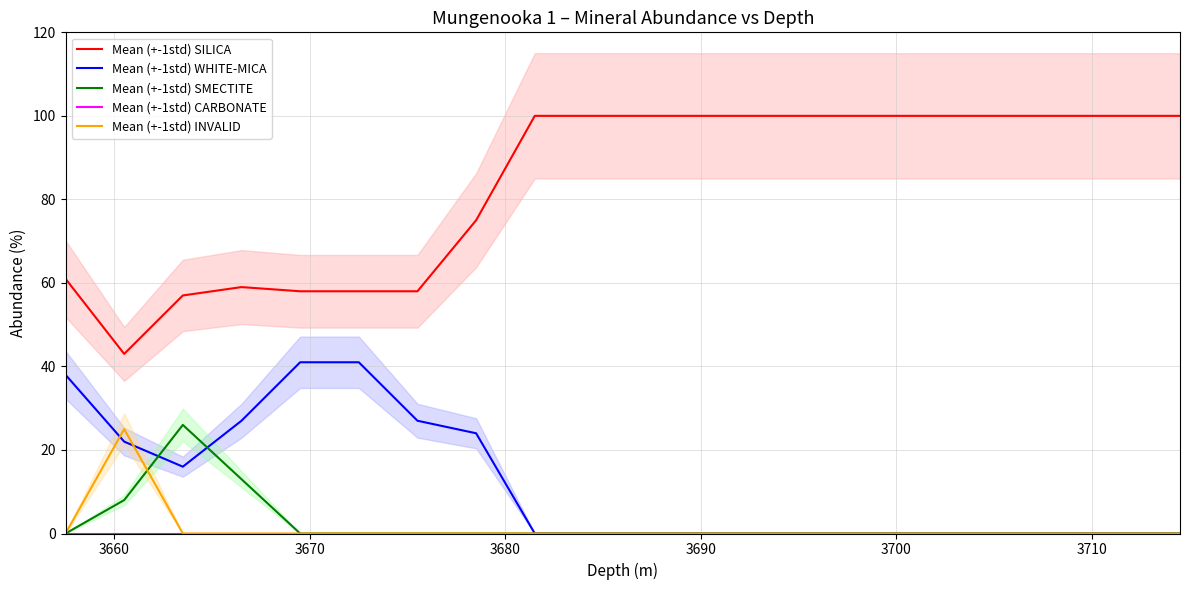

True or false: Mean (+-1std) WHITE-MICA and Mean (+-1std) SILICA intersect in this chart.

False